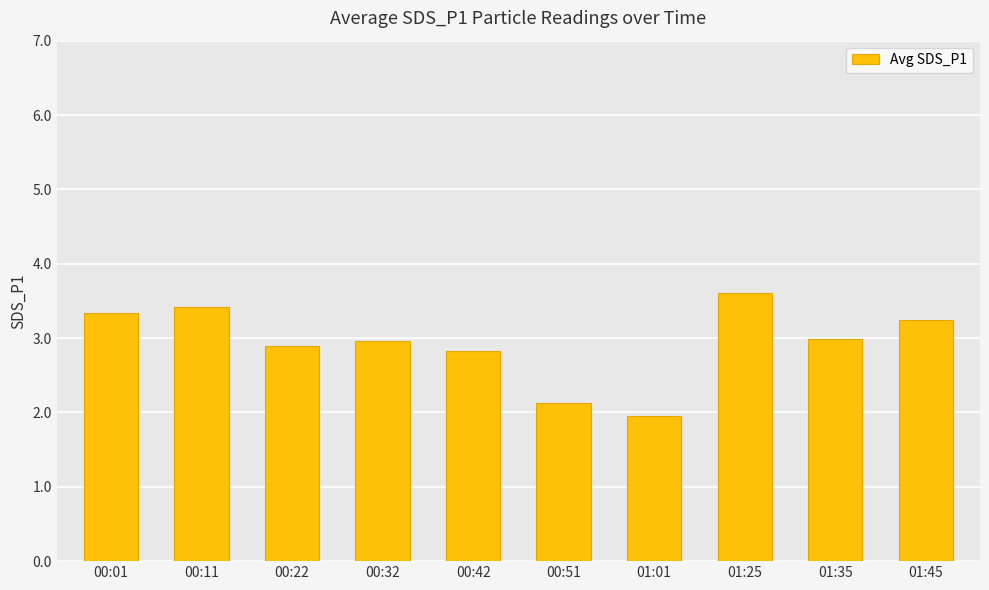

The chart shows a value of 5.2 at 00:22. True or false?

False